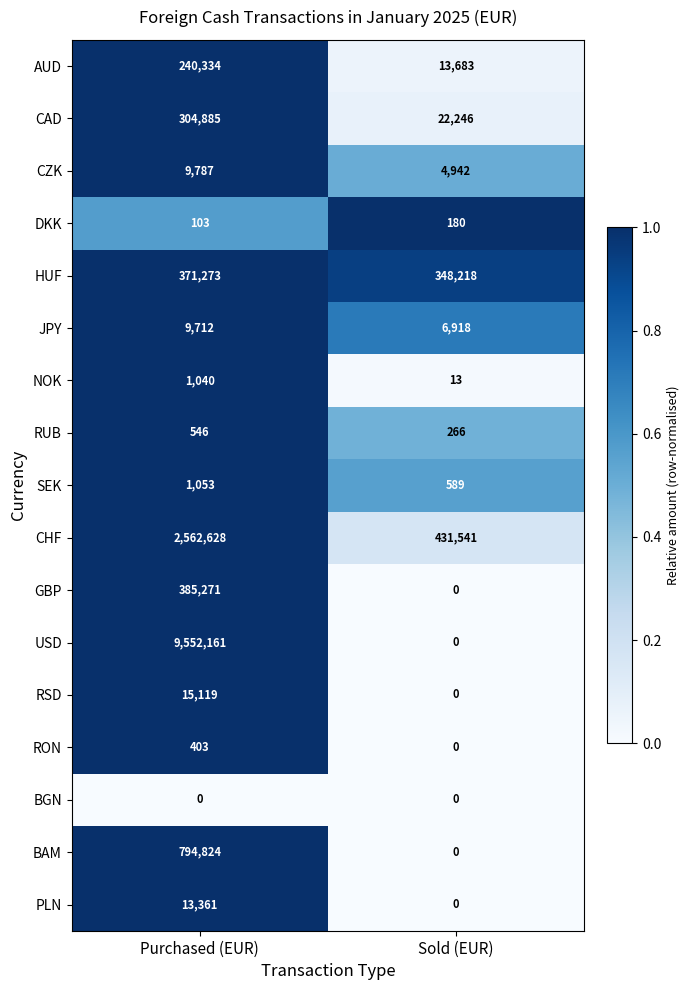

Is it true that CZK equals 1376 at Sold (EUR)?

False